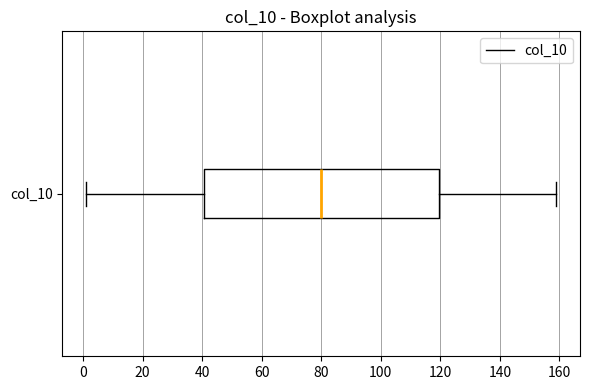

Where is the left edge of the box for col_10 on the x-axis? The values are not printed on the chart, so give them approximately, as read against the axis.

40